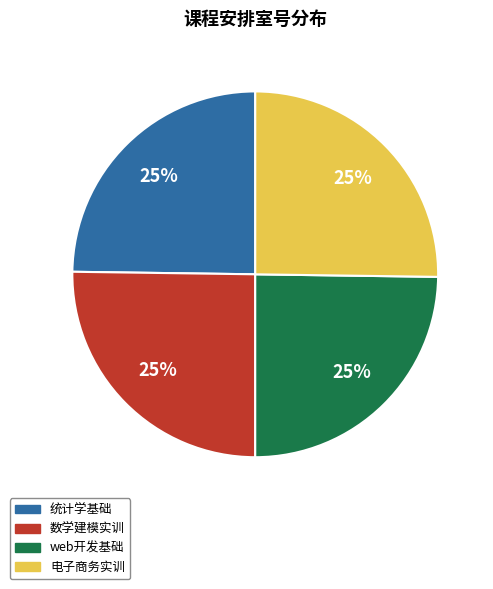

Approximately how many times larger is the value at 电子商务实训 compared to 数学建模实训?

1.0